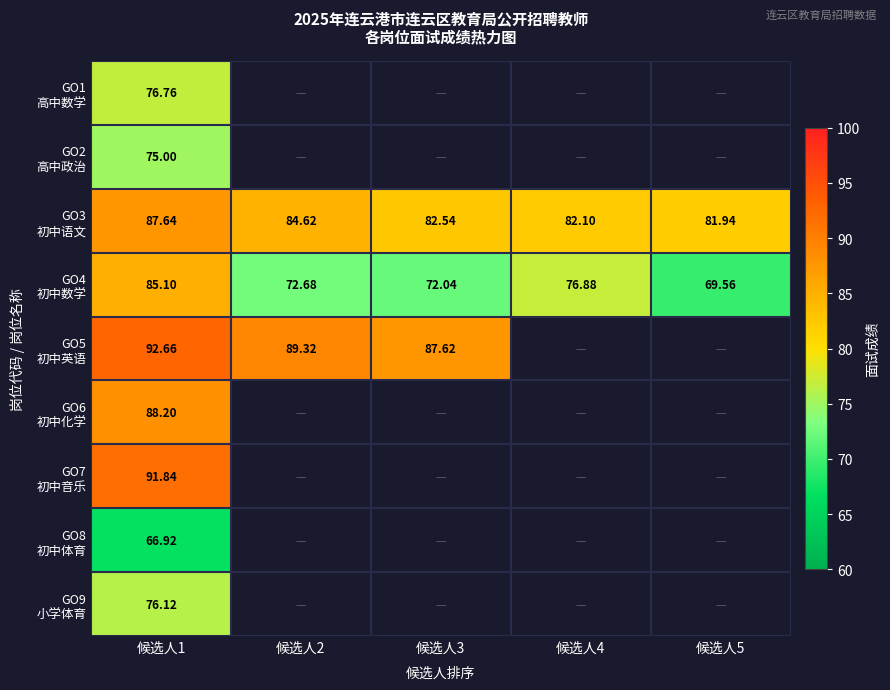

What is the sum of all GO3 初中语文 values?

418.8